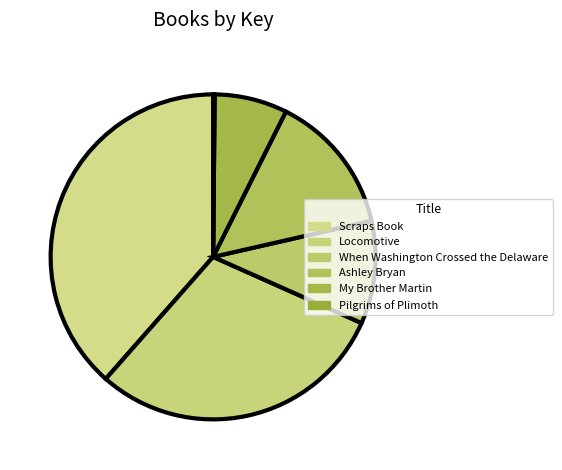

Is there any slice that represents more than half of the pie?

No